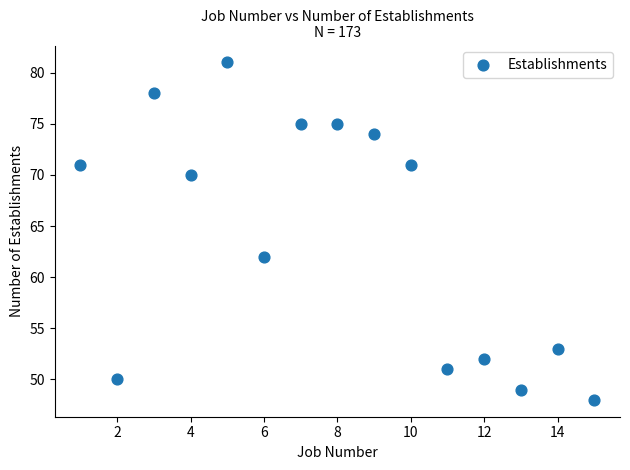

What is the range of Y values (max minus min)?

33